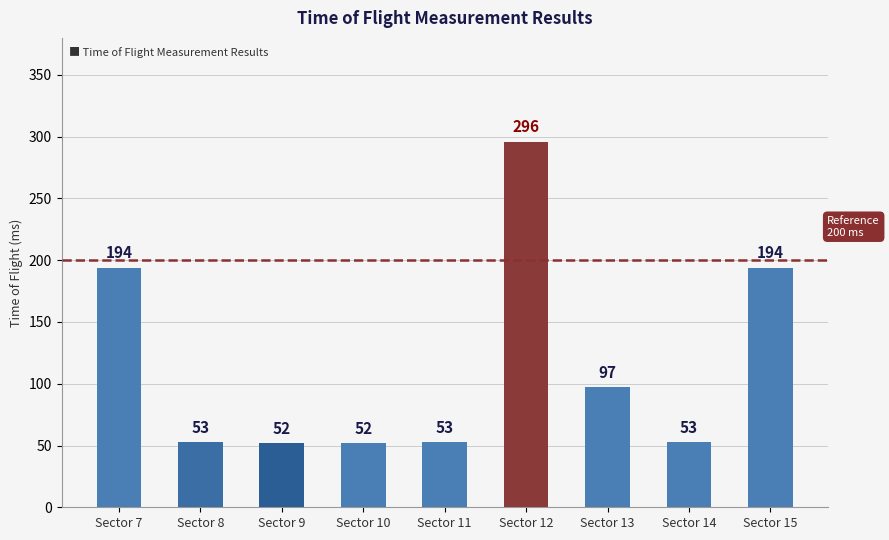

Which series has the largest range (max minus min)?

Time_of_Flight